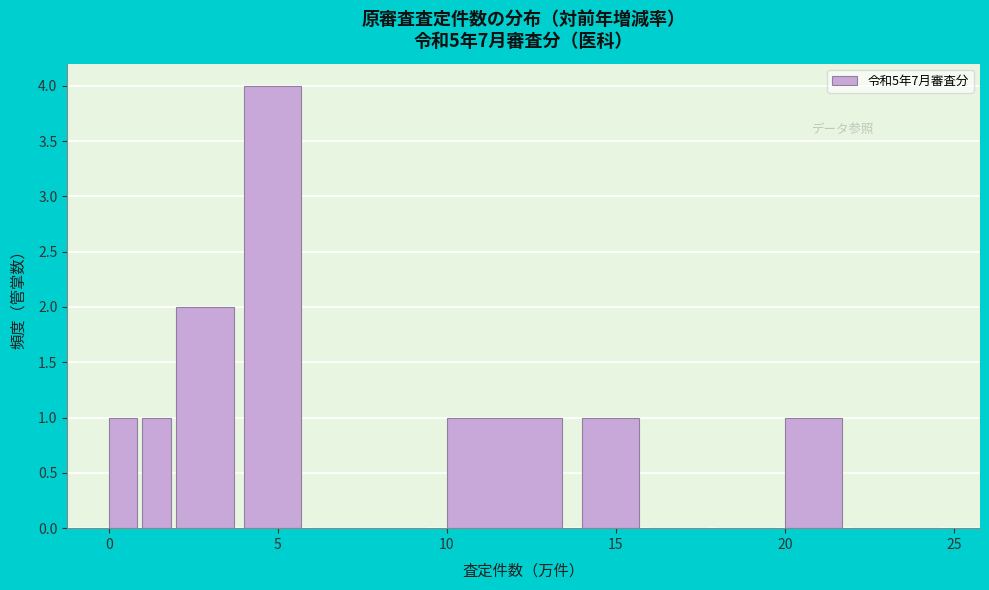

Around what value on the x-axis is the tallest bar? Give the approximate position of its centre, as read against the axis.

5.0